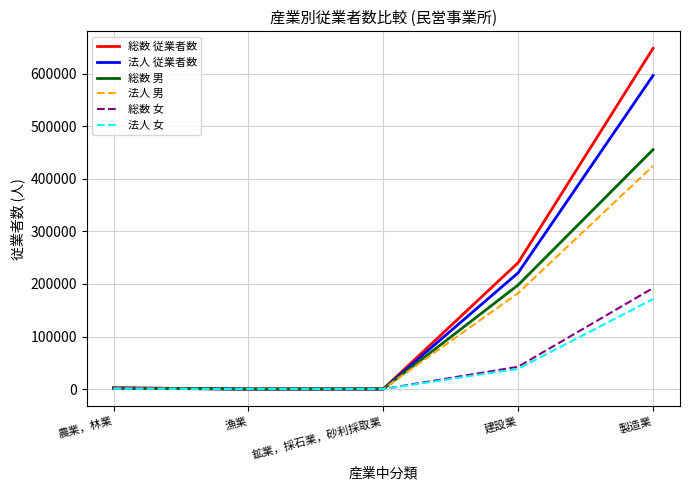

What value does the 総数 男 series have at 建設業?

197990